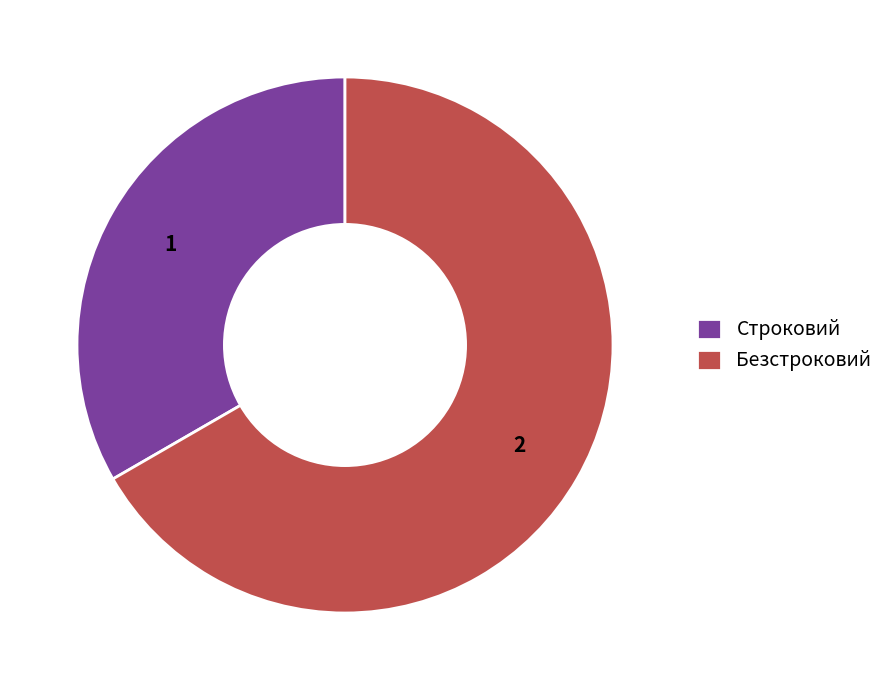

Rank the categories by value from highest to lowest.

Безстроковий, Строковий